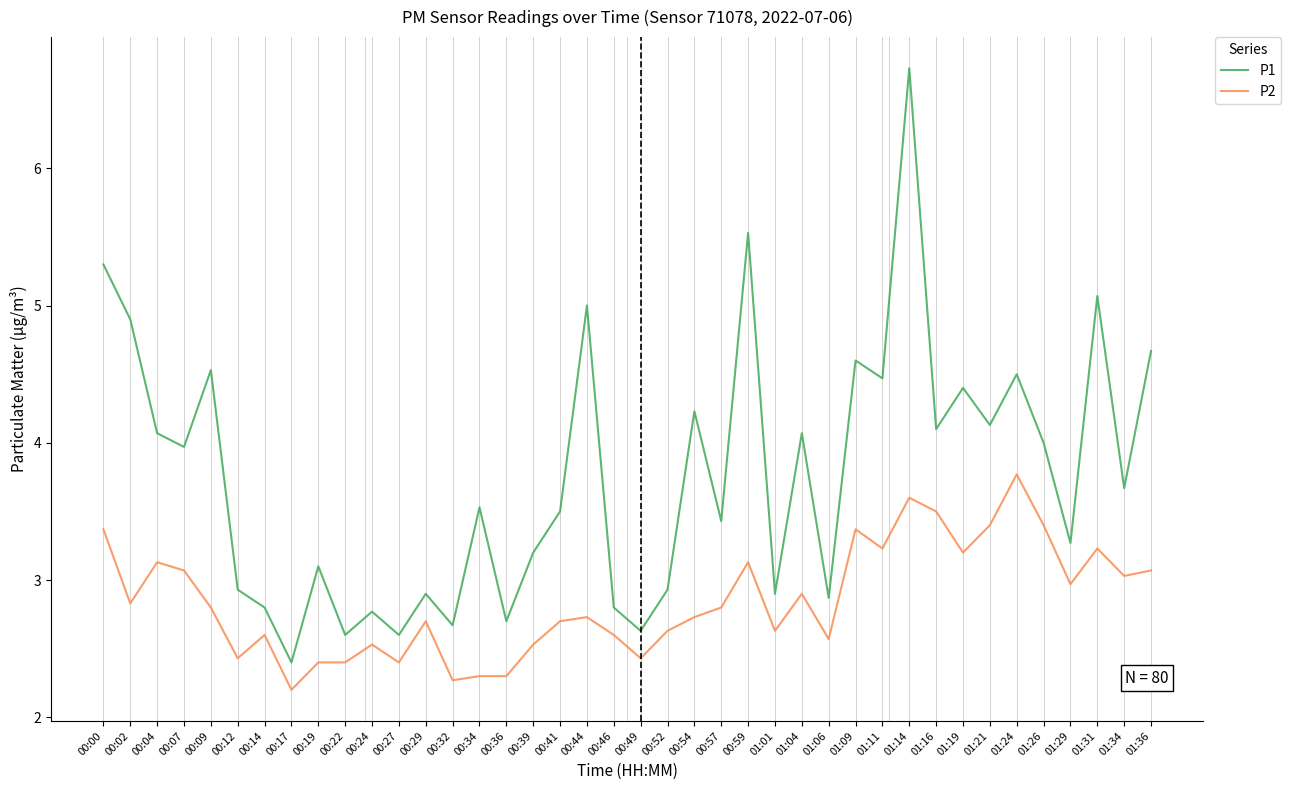

What value does the P1 series have at 00:54?

4.2